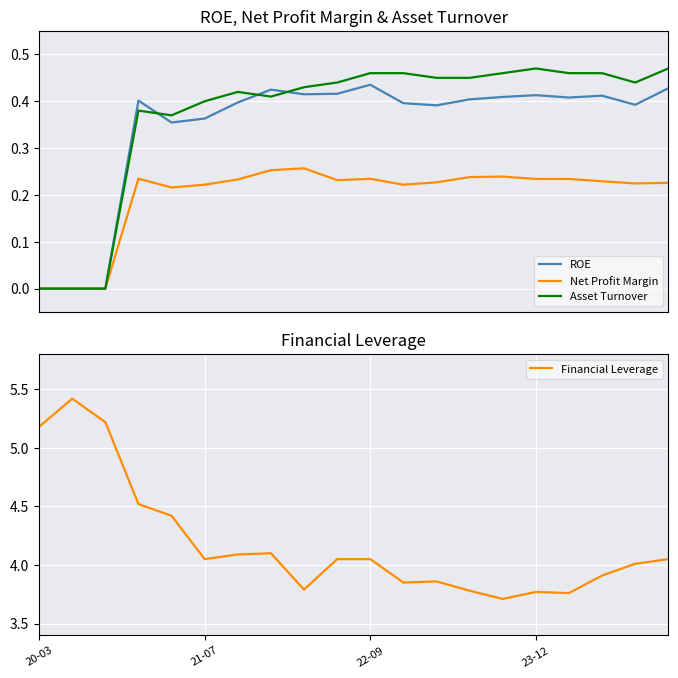

What is the sum of all Financial Leverage values?

83.6